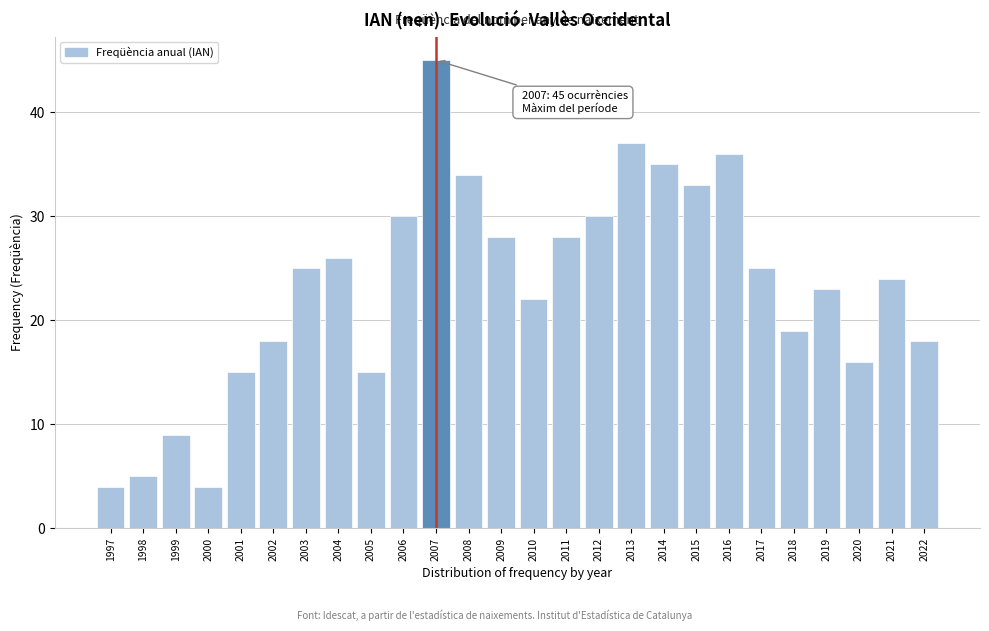

Reading right to left, transcribe all the data shown in this chart.

2022=18	2021=24	2020=16	2019=23	2018=19	2017=25	2016=36	2015=33	2014=35	2013=37	2012=30	2011=28	2010=22	2009=28	2008=34	2007=45	2006=30	2005=15	2004=26	2003=25	2002=18	2001=15	2000=4	1999=9	1998=5	1997=4